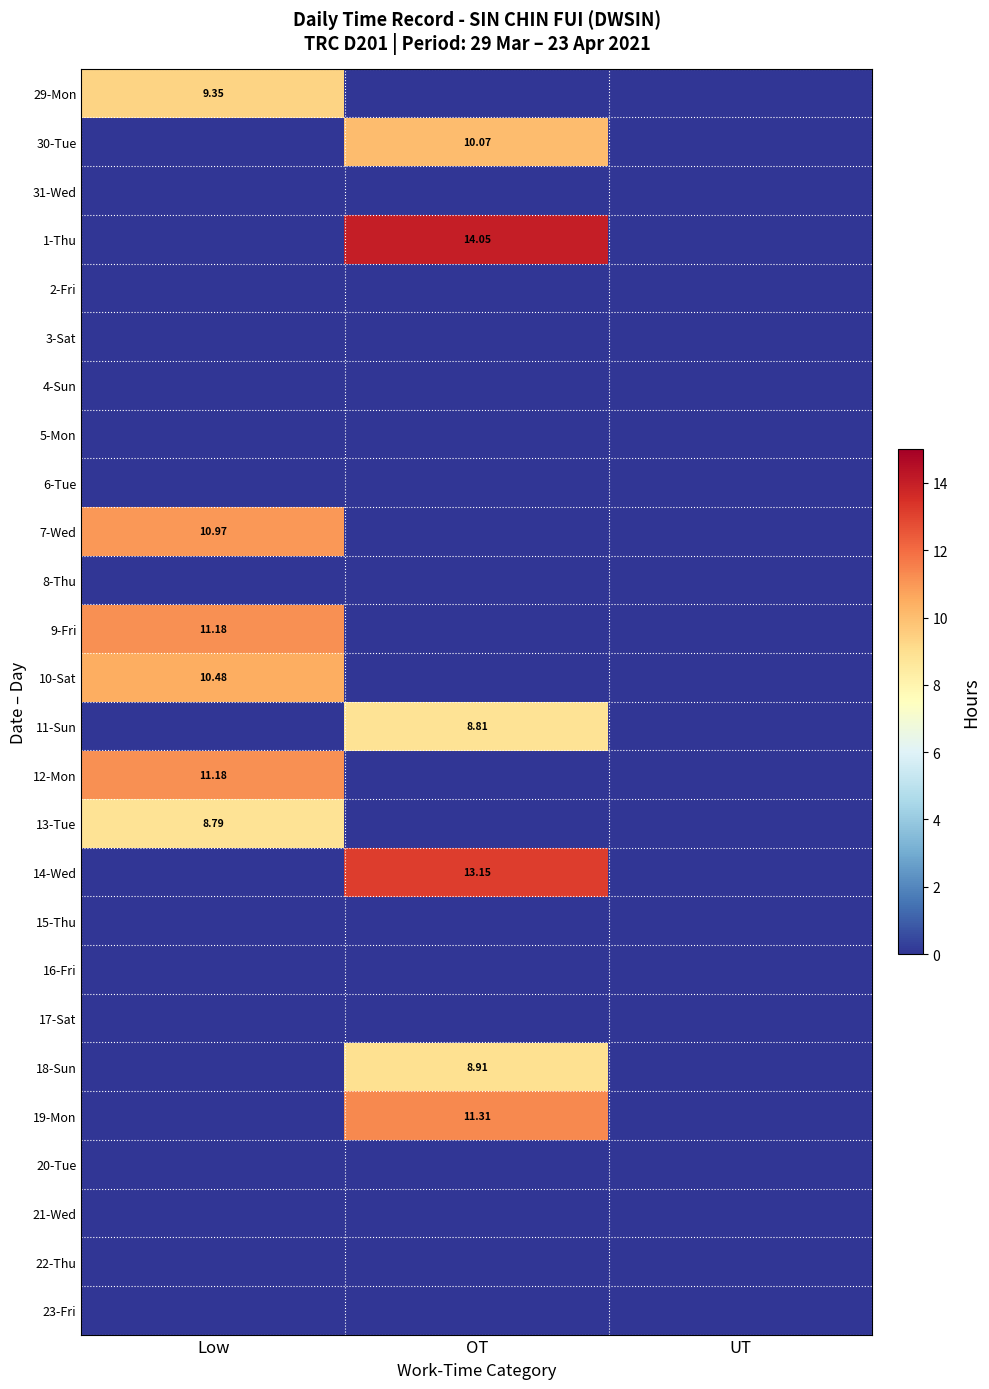

Rank the categories by 3-Sat value from lowest to highest.

Low, OT, UT